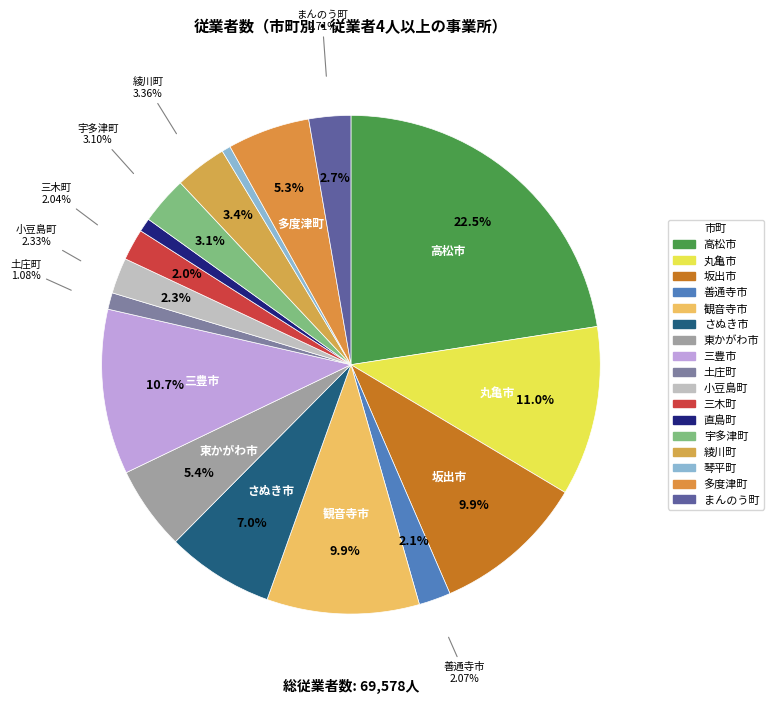

How many slices are in this pie chart?

17